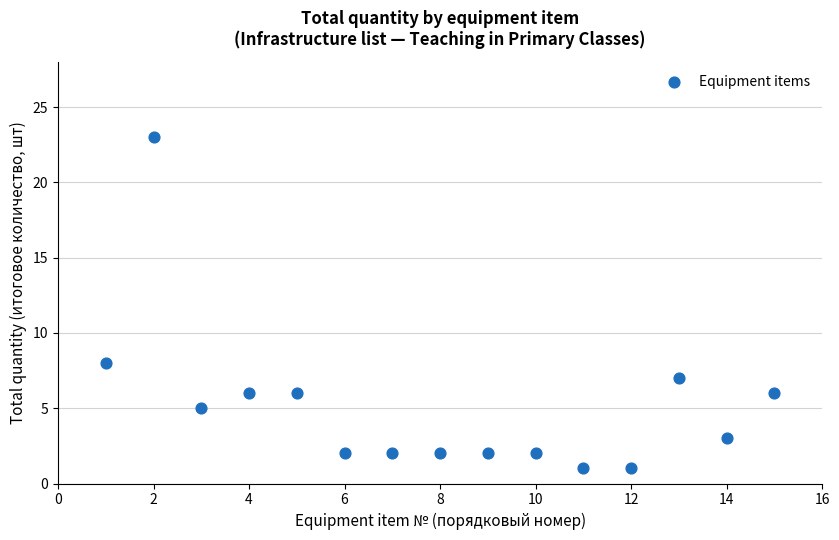

What is the range of Y values (max minus min)?

22